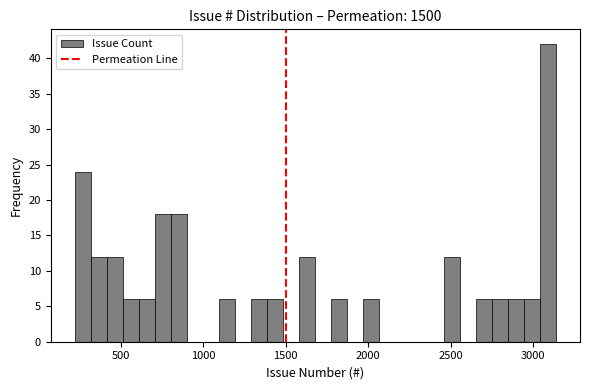

Read against the x-axis, roughly where is the centre of the tallest bar?

3100